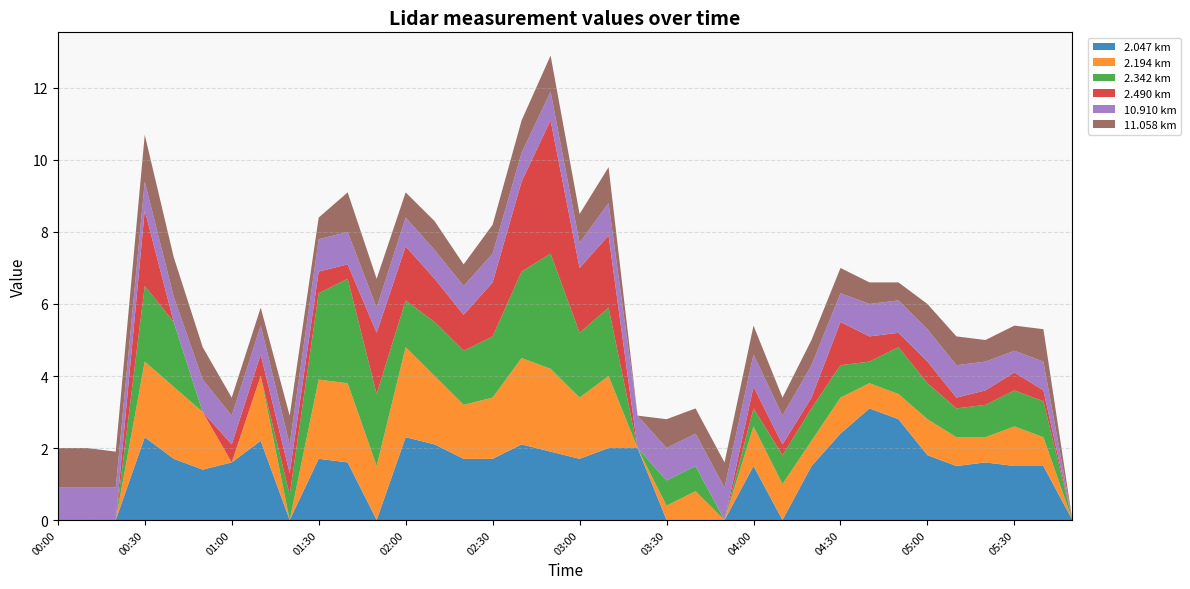

Reading right to left, list all the values displayed in this chart.

2.047: 05:50=999.0	05:40=1.5	05:30=1.5	05:20=1.6	05:10=1.5	05:00=1.8	04:50=2.8	04:40=3.1	04:30=2.4	04:20=1.5	04:10=999.0	04:00=1.5	03:50=999.0	03:40=999.0	03:30=999.0	03:20=2.0	03:10=2.0	03:00=1.7	02:50=1.9	02:40=2.1	02:30=1.7	02:20=1.7	02:10=2.1	02:00=2.3	01:50=999.0	01:40=1.6	01:30=1.7	01:20=999.0	01:10=2.2	01:00=1.6	00:50=1.4	00:40=1.7	00:30=2.3	00:20=999.0	00:10=999.0	00:00=999.0
2.194: 05:50=999.0	05:40=0.8	05:30=1.1	05:20=0.7	05:10=0.8	05:00=1.0	04:50=0.7	04:40=0.7	04:30=1.0	04:20=0.7	04:10=1.0	04:00=1.1	03:50=999.0	03:40=0.8	03:30=0.4	03:20=999.0	03:10=2.0	03:00=1.7	02:50=2.3	02:40=2.4	02:30=1.7	02:20=1.5	02:10=1.9	02:00=2.5	01:50=1.5	01:40=2.2	01:30=2.2	01:20=999.0	01:10=1.8	01:00=999.0	00:50=1.6	00:40=2.0	00:30=2.1	00:20=999.0	00:10=999.0	00:00=999.0
2.342: 05:50=999.0	05:40=1.0	05:30=1.0	05:20=0.9	05:10=0.8	05:00=1.0	04:50=1.3	04:40=0.6	04:30=0.9	04:20=0.9	04:10=0.8	04:00=0.5	03:50=999.0	03:40=0.7	03:30=0.7	03:20=999.0	03:10=1.9	03:00=1.8	02:50=3.2	02:40=2.4	02:30=1.7	02:20=1.5	02:10=1.5	02:00=1.3	01:50=2.0	01:40=2.9	01:30=2.4	01:20=0.7	01:10=999.0	01:00=999.0	00:50=999.0	00:40=1.8	00:30=2.1	00:20=999.0	00:10=999.0	00:00=999.0
2.490: 05:50=999.0	05:40=0.3	05:30=0.5	05:20=0.4	05:10=0.3	05:00=0.6	04:50=0.4	04:40=0.7	04:30=1.2	04:20=0.3	04:10=0.3	04:00=0.6	03:50=999.0	03:40=999.0	03:30=999.0	03:20=999.0	03:10=2.0	03:00=1.8	02:50=3.7	02:40=2.5	02:30=1.5	02:20=1.0	02:10=1.2	02:00=1.5	01:50=1.7	01:40=0.4	01:30=0.6	01:20=0.6	01:10=0.6	01:00=0.5	00:50=999.0	00:40=999.0	00:30=2.1	00:20=999.0	00:10=999.0	00:00=999.0
10.910: 05:50=999.0	05:40=0.8	05:30=0.6	05:20=0.8	05:10=0.9	05:00=0.9	04:50=0.9	04:40=0.9	04:30=0.8	04:20=0.9	04:10=0.8	04:00=0.9	03:50=0.9	03:40=0.9	03:30=0.9	03:20=0.9	03:10=0.9	03:00=0.7	02:50=0.8	02:40=0.8	02:30=0.8	02:20=0.8	02:10=0.8	02:00=0.8	01:50=0.7	01:40=0.9	01:30=0.9	01:20=0.8	01:10=0.8	01:00=0.8	00:50=0.9	00:40=0.7	00:30=0.8	00:20=0.9	00:10=0.9	00:00=0.9
11.058: 05:50=999.0	05:40=0.9	05:30=0.7	05:20=0.6	05:10=0.8	05:00=0.7	04:50=0.5	04:40=0.6	04:30=0.7	04:20=0.7	04:10=0.5	04:00=0.8	03:50=0.7	03:40=0.7	03:30=0.8	03:20=999.0	03:10=1.0	03:00=0.8	02:50=1.0	02:40=0.9	02:30=0.8	02:20=0.6	02:10=0.8	02:00=0.7	01:50=0.8	01:40=1.1	01:30=0.6	01:20=0.8	01:10=0.5	01:00=0.5	00:50=0.9	00:40=1.1	00:30=1.3	00:20=1.0	00:10=1.1	00:00=1.1